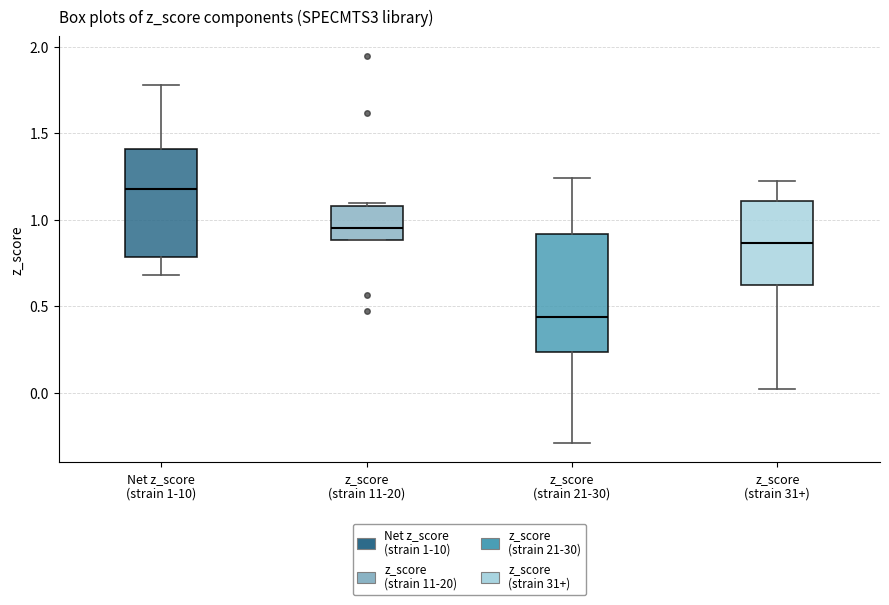

Where is the lower edge of the box for z_score (strain 11-20) on the y-axis? The values are not printed on the chart, so give them approximately, as read against the axis.

0.90